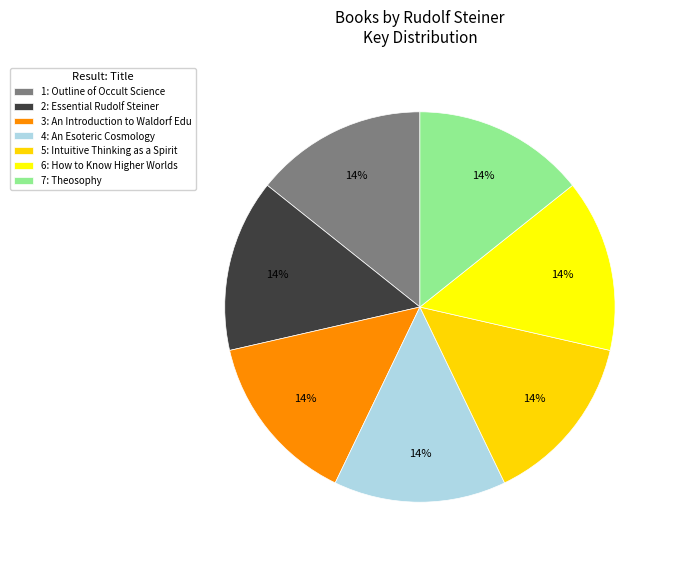

Which slice is the largest?

1